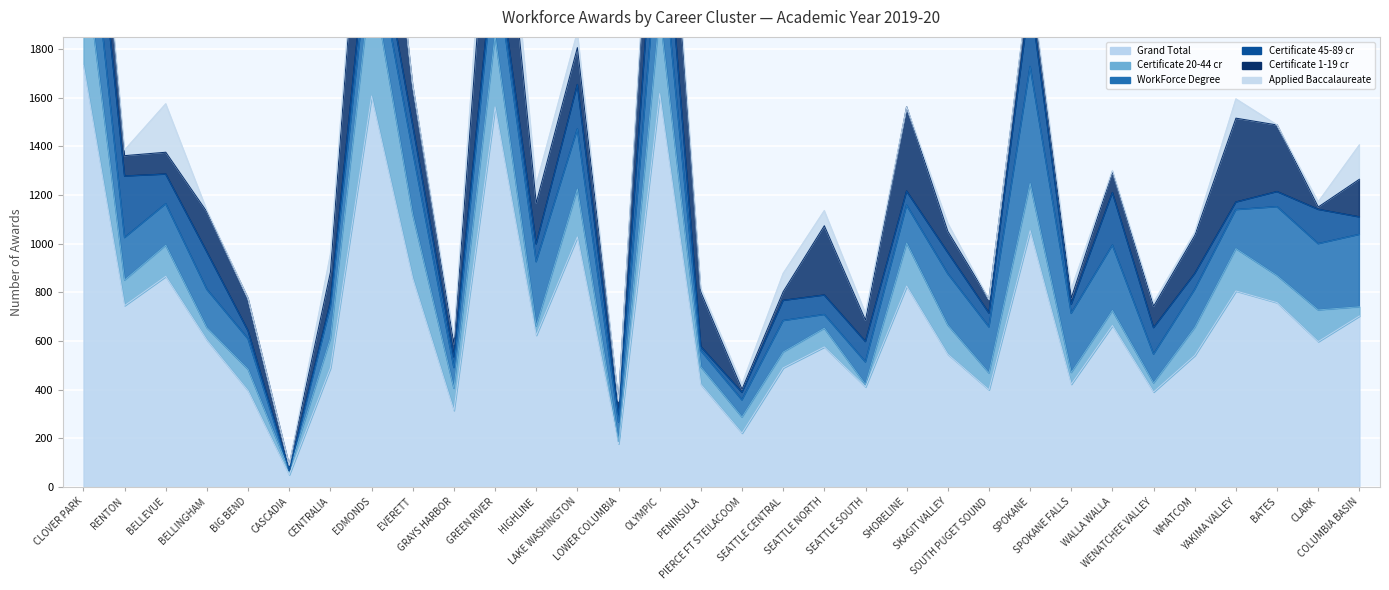

What is the label of the 20th point from the right?

LAKE WASHINGTON